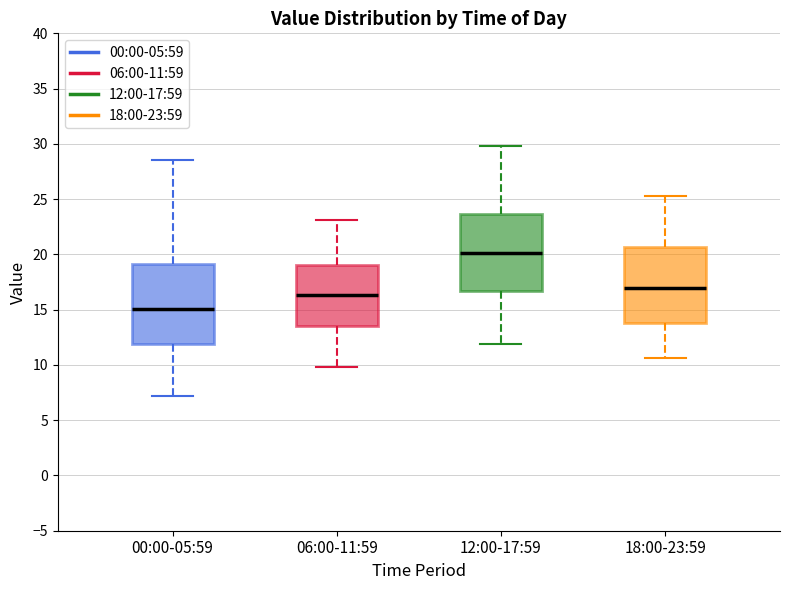

Reading left to right, transcribe this box plot: for each box, give where its median line is, the range the box spans, and where its two whiskers end, as read against the y-axis. The values are not printed on the chart, so give them approximately, as read against the axis.

00:00-05:59: median 15.0, box 12.0 to 19.0, whiskers 7.0 to 28.5
06:00-11:59: median 16.5, box 13.5 to 19.0, whiskers 10.0 to 23.0
12:00-17:59: median 20.0, box 16.5 to 23.5, whiskers 12.0 to 30.0
18:00-23:59: median 17.0, box 14.0 to 20.5, whiskers 10.5 to 25.5